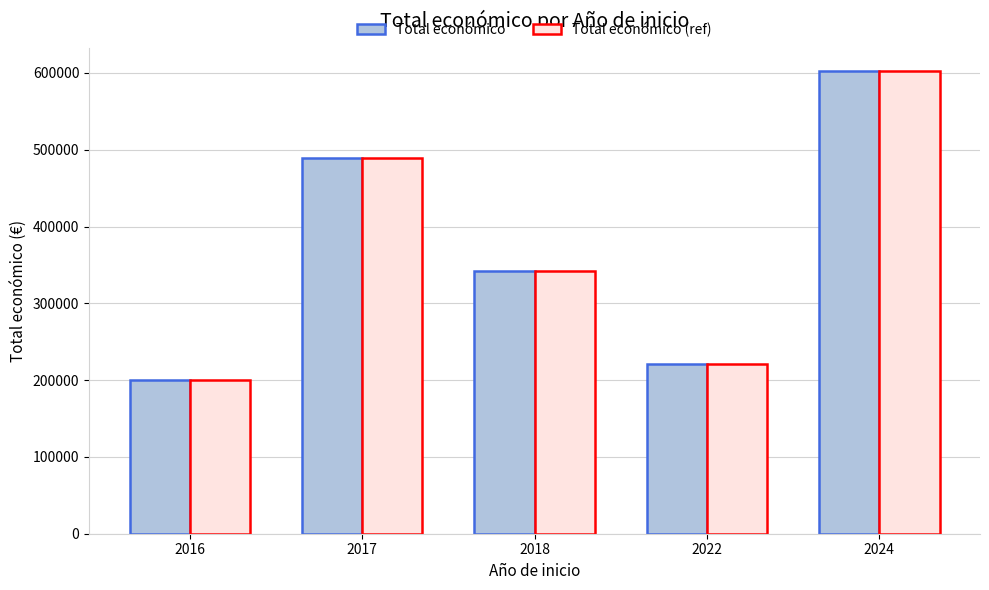

Rank the categories by Total económico value from lowest to highest.

2016, 2022, 2018, 2017, 2024